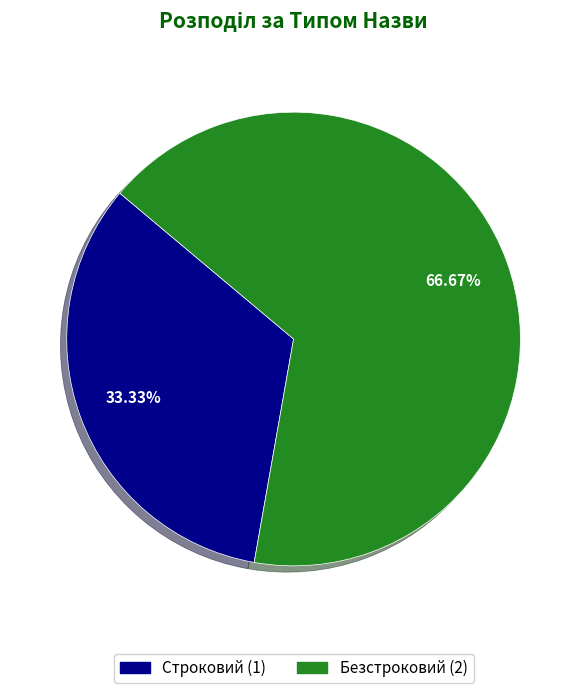

Approximately how many times larger is the value at Безстроковий compared to Строковий?

2.0